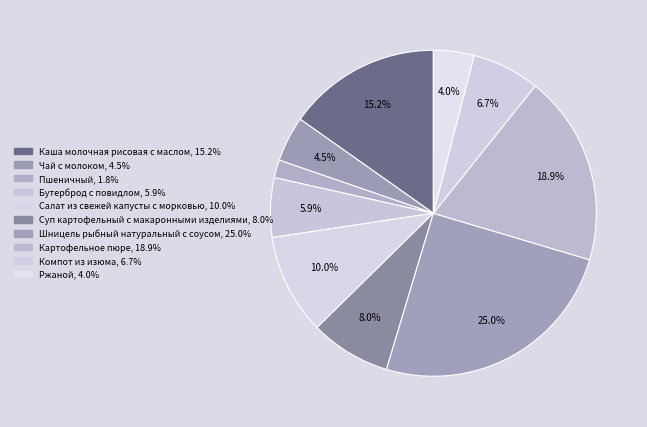

Is the sum of Пшеничный and Салат из свежей капусты с морковью greater than half?

No